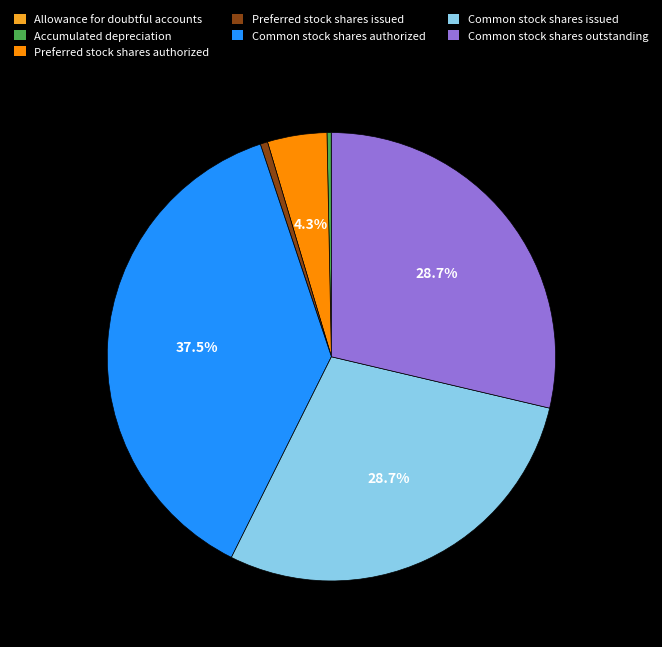

Between Preferred stock shares issued and Common stock shares issued, which is larger?

Common stock shares issued